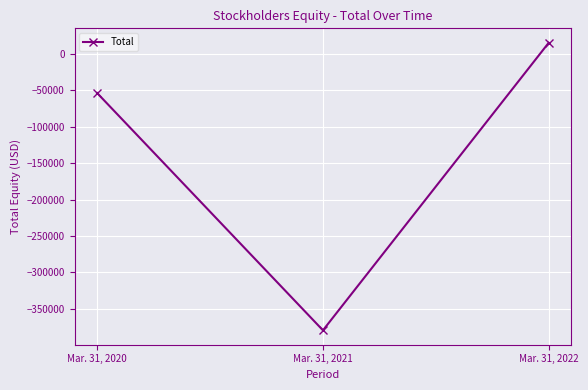

What is the greatest value displayed?

15451